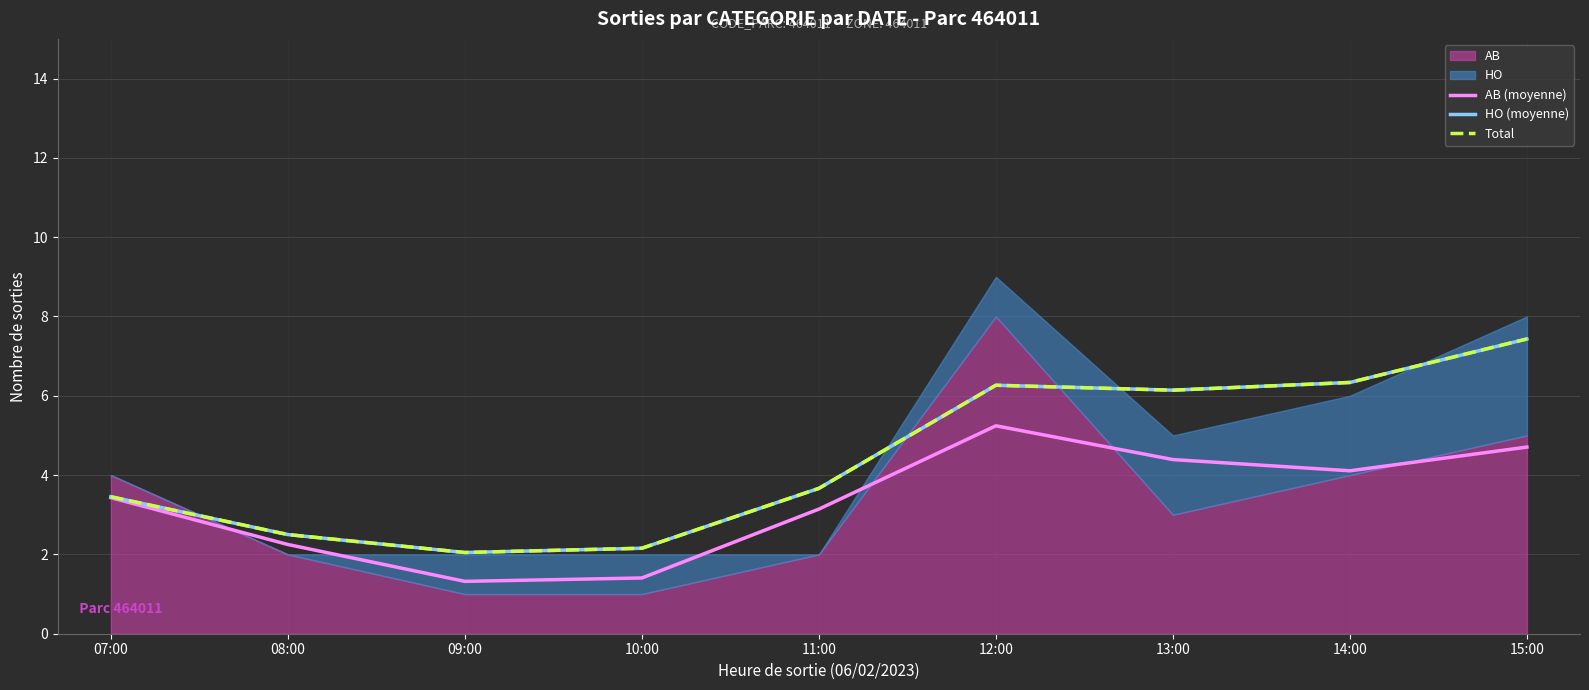

True or false: Total has a value of 4.1 at 08:00.

False